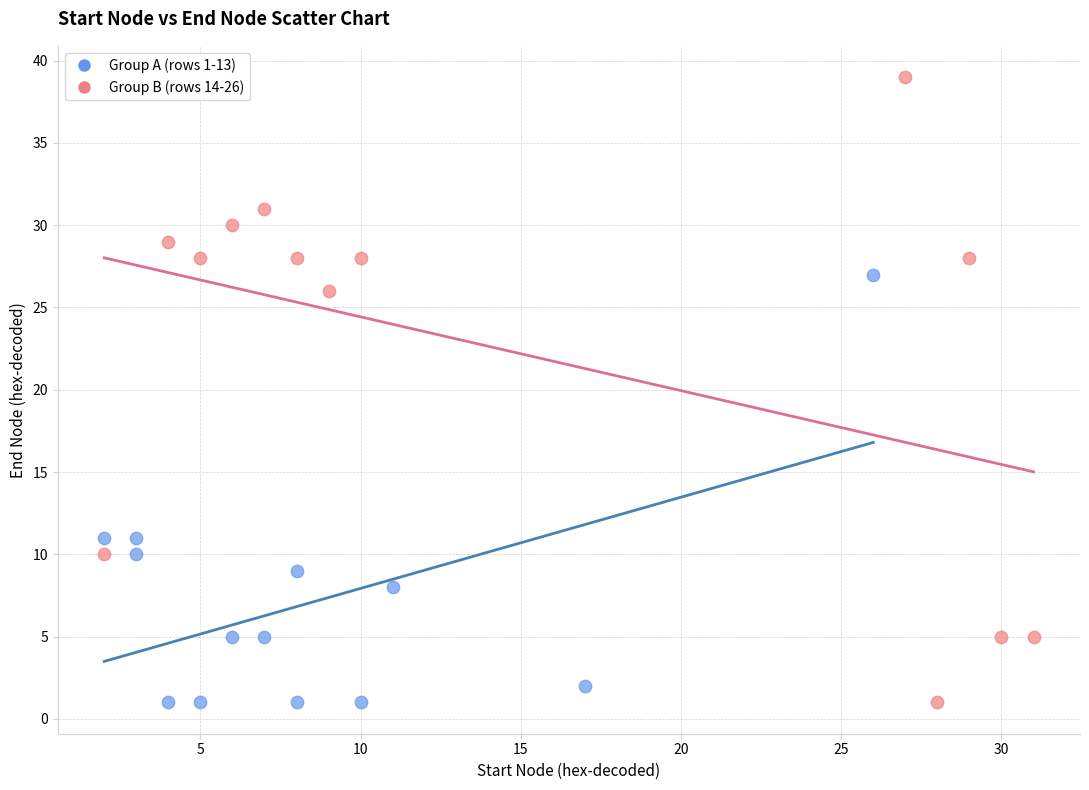

Which series has the largest Y range (max minus min)?

Group B (rows 14-26)